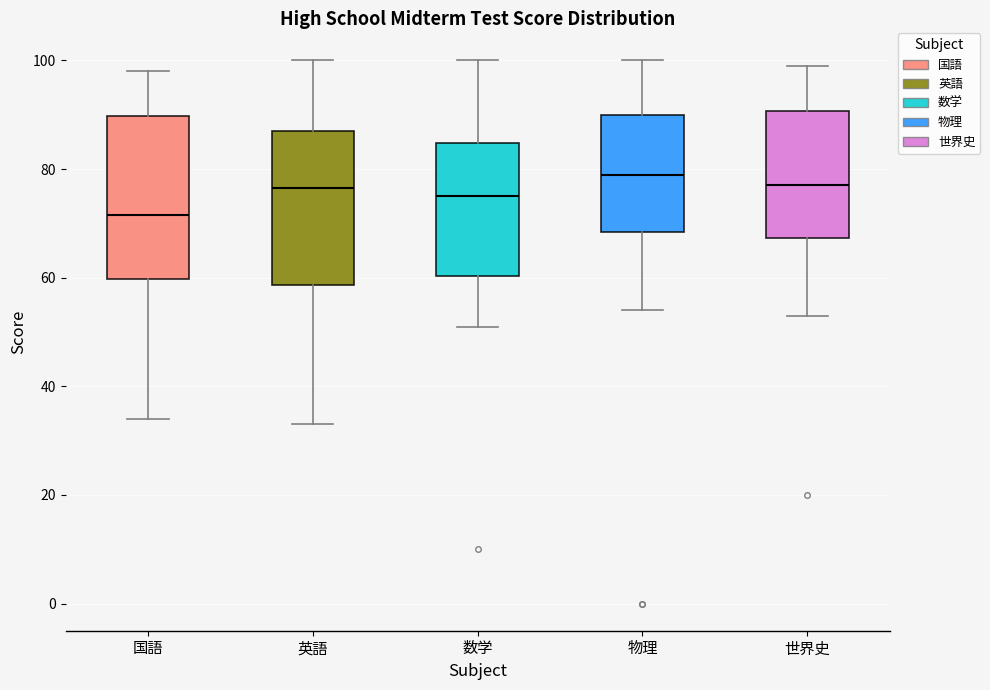

Where is the upper edge of the box for 国語 on the y-axis? The values are not printed on the chart, so give them approximately, as read against the axis.

90